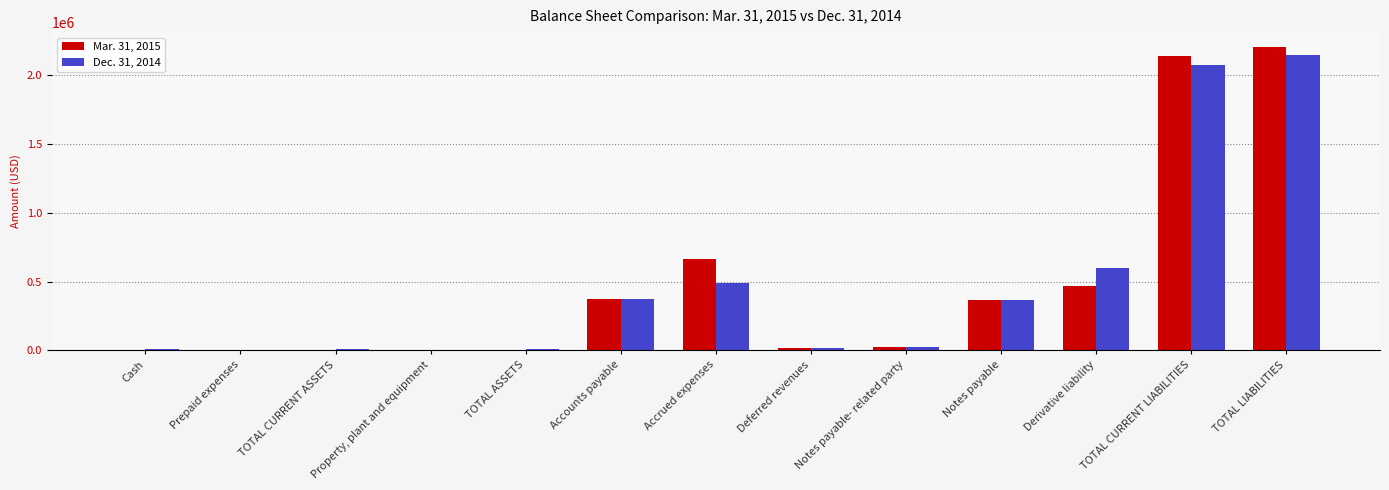

Is it true that Dec. 31, 2014 equals 2070271 at TOTAL CURRENT LIABILITIES?

True